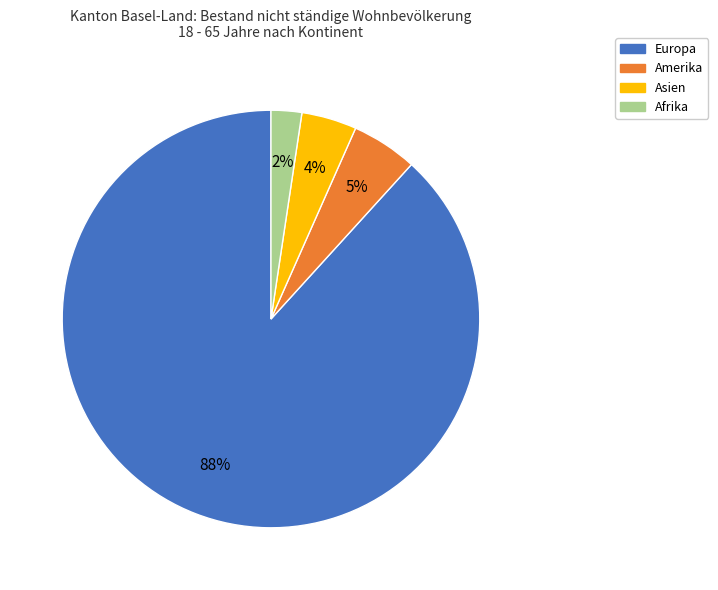

To the nearest percent, what portion does Amerika represent?

5%